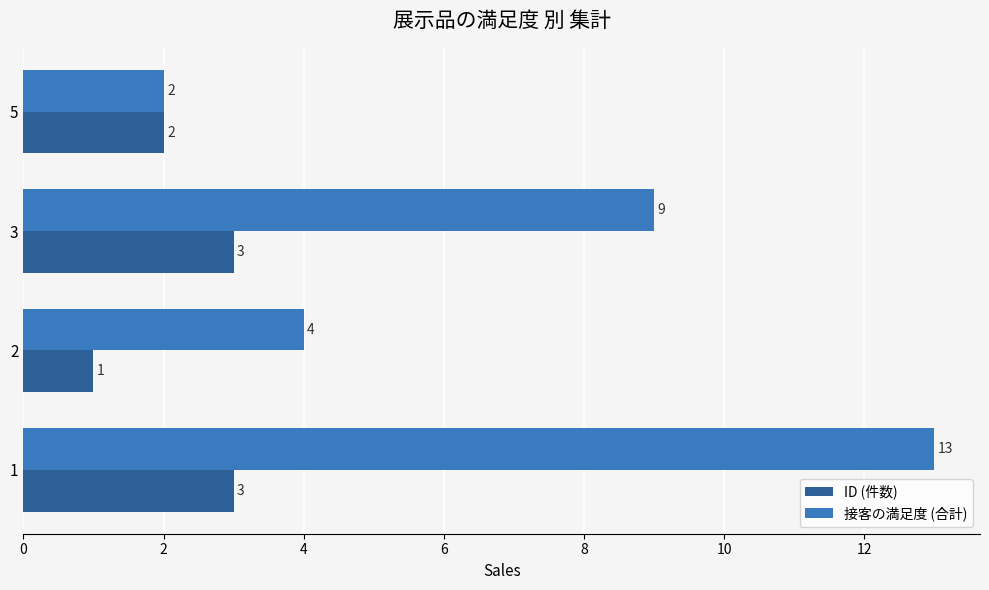

Between 2 and 5, which series saw the biggest shift?

接客の満足度 (合計)